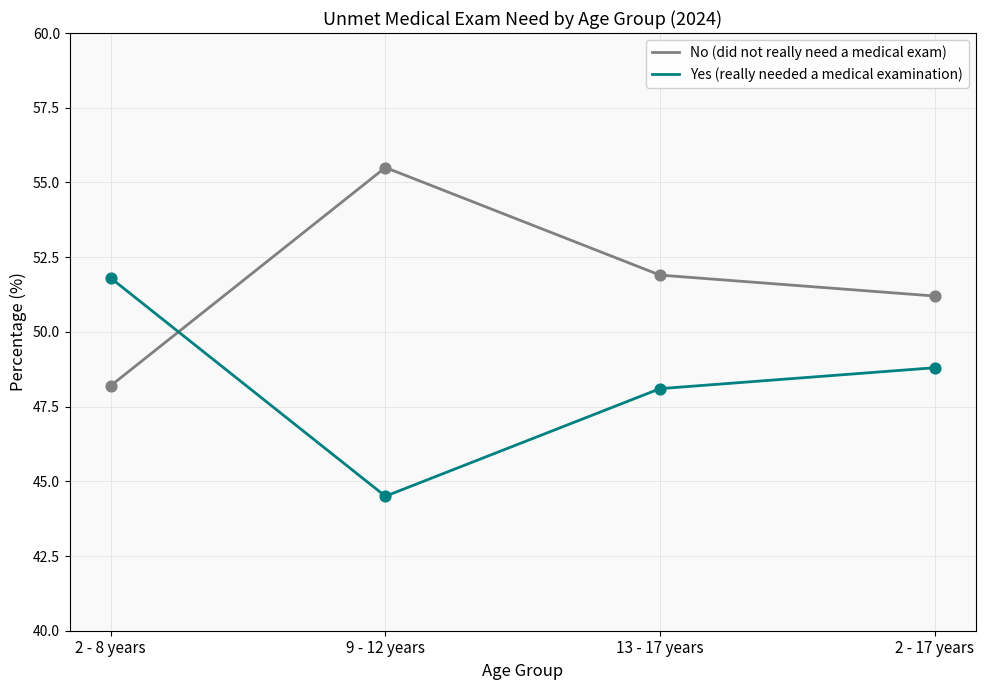

What are all the series names shown in the legend?

No (did not really need a medical exam), Yes (really needed a medical examination)